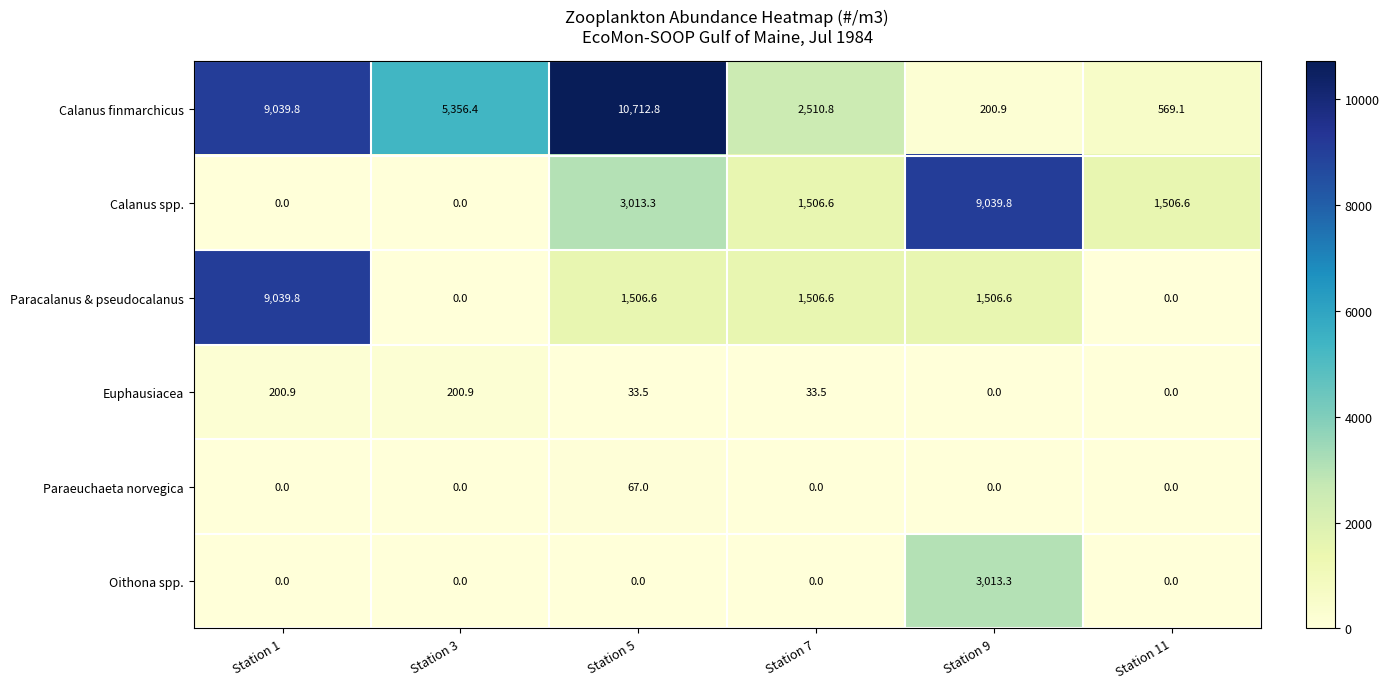

Where does the Calanus spp. series first go above 1506?

Station 5